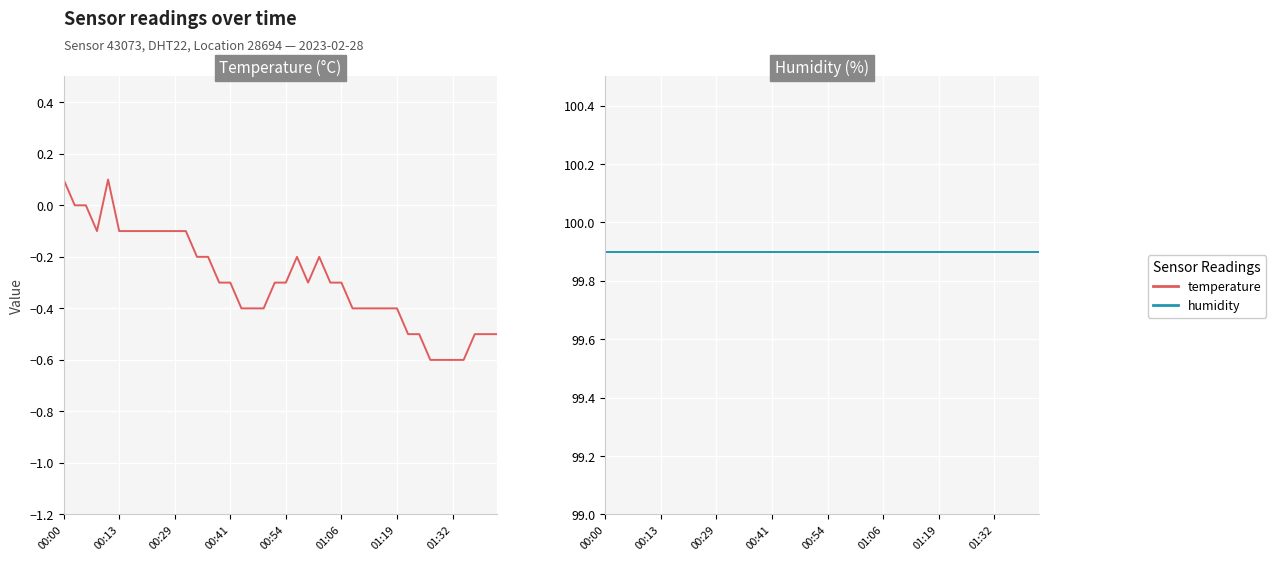

Which category has the lowest value in the temperature series?

33